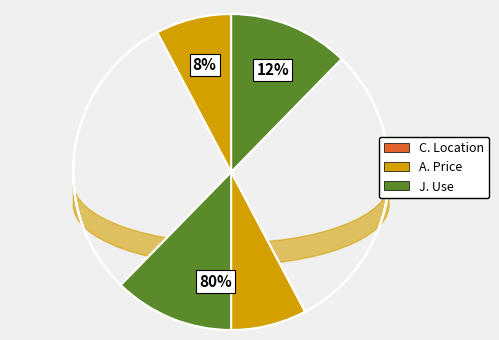

How many slices are in this pie chart?

3